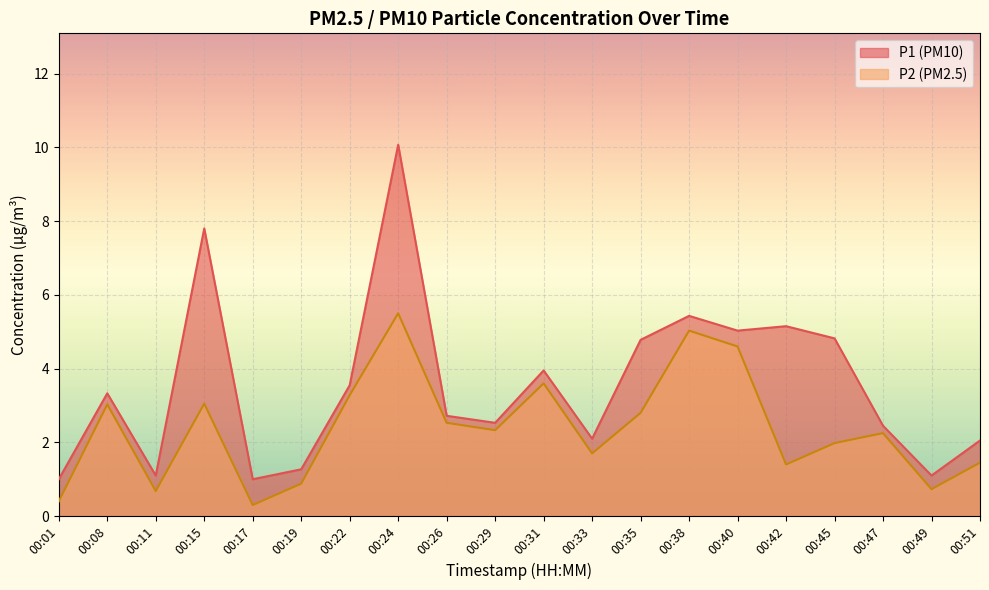

What is the value of the P2 point at the 2nd from the left?

3.0